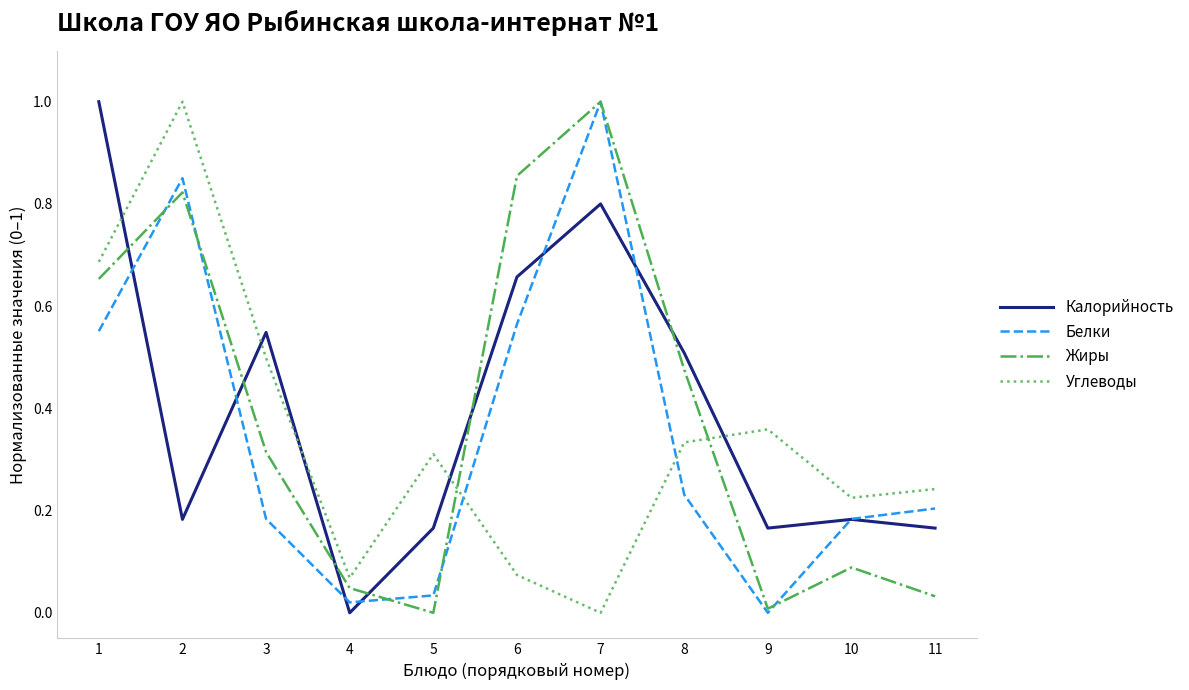

What is the highest value of the Калорийность series?

1.0